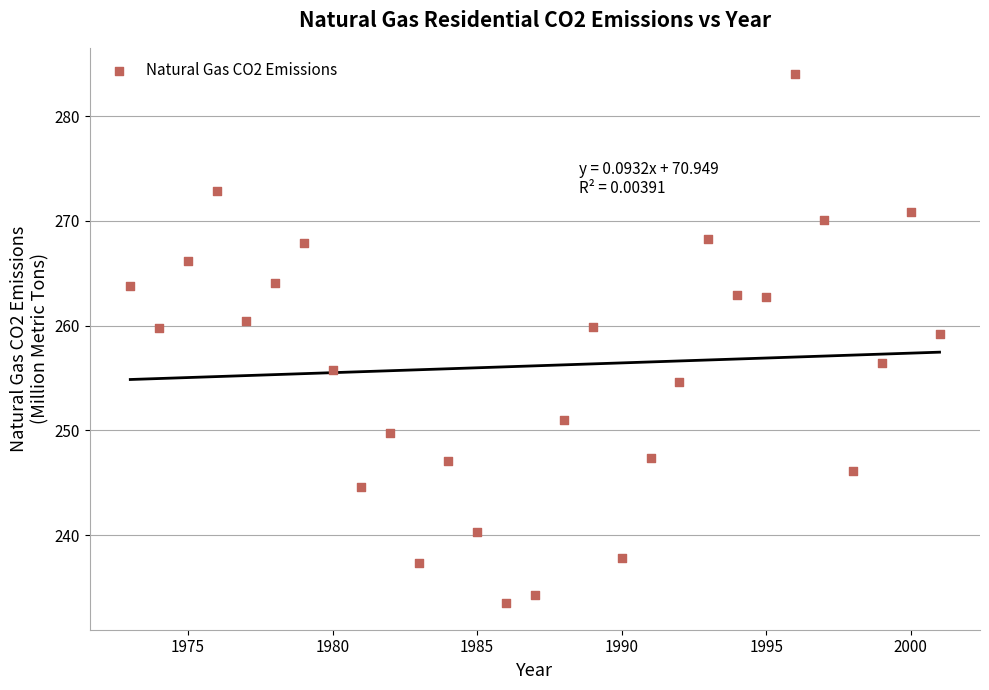

What is the range of Y values (max minus min)?

50.5